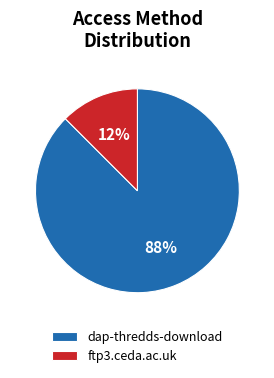

Rank the categories by value from lowest to highest.

ftp3.ceda.ac.uk, dap-thredds-download